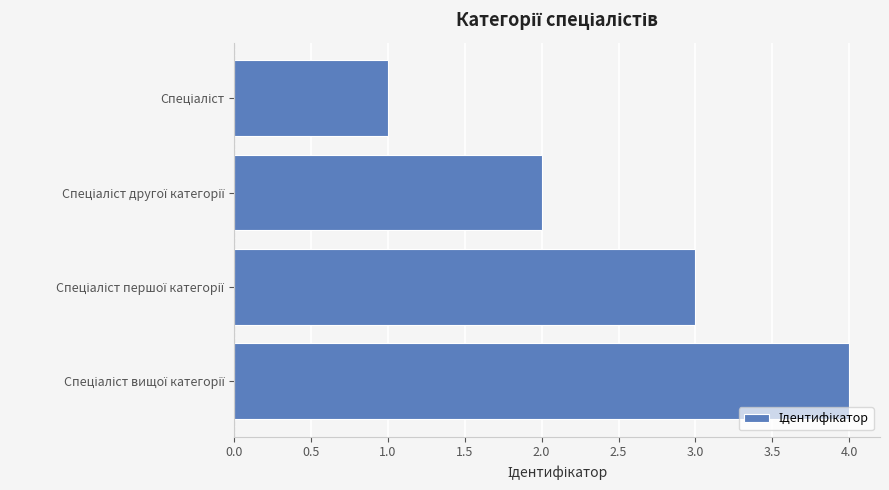

What is the sum of all values?

10